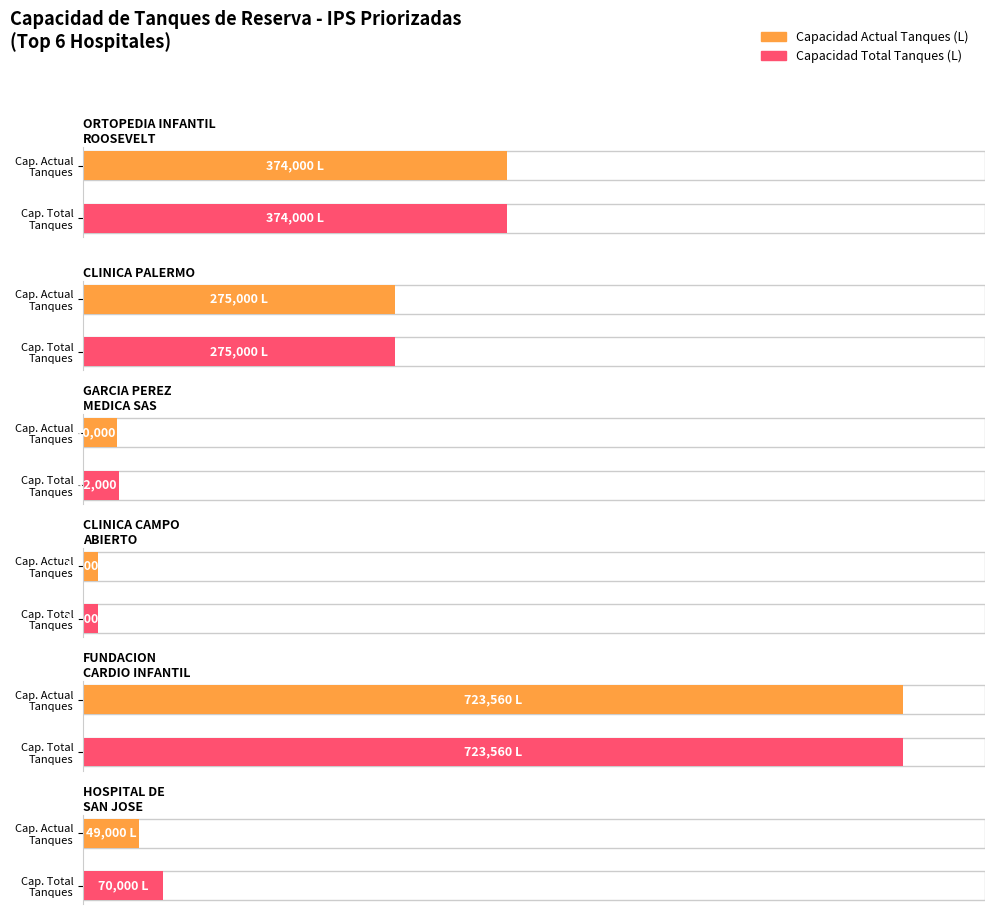

Reading right to left, what are all the values shown in this chart?

Capacidad Actual Tanques Reserva: 49000	723560	13000	30000	275000	374000
Capacidad Total Tanques de Reserva: 70000	723560	13000	32000	275000	374000